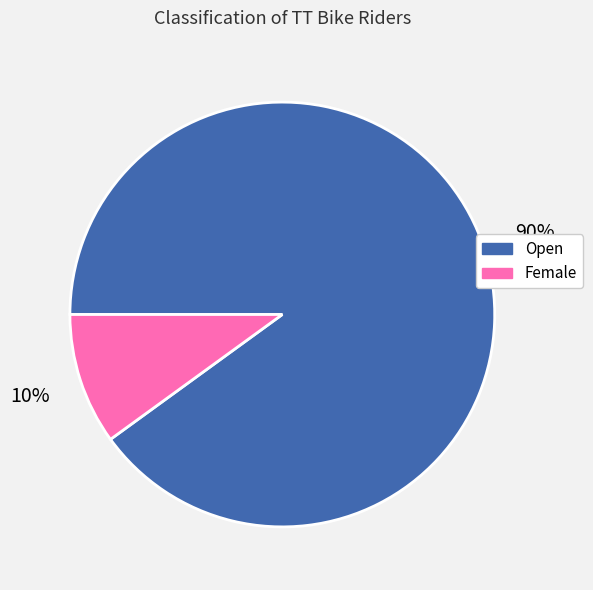

To the nearest percent, what percentage of the pie is Female?

10%